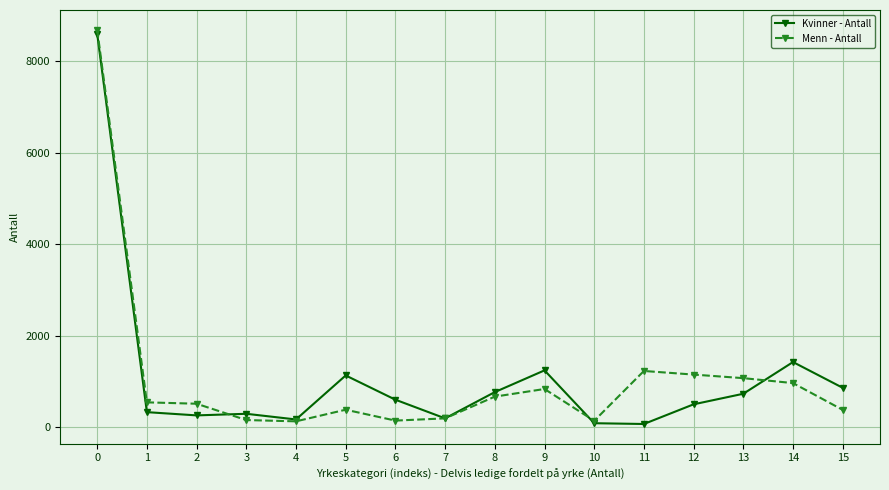

The value of Menn - Antall at 2 is 509. True or false?

True